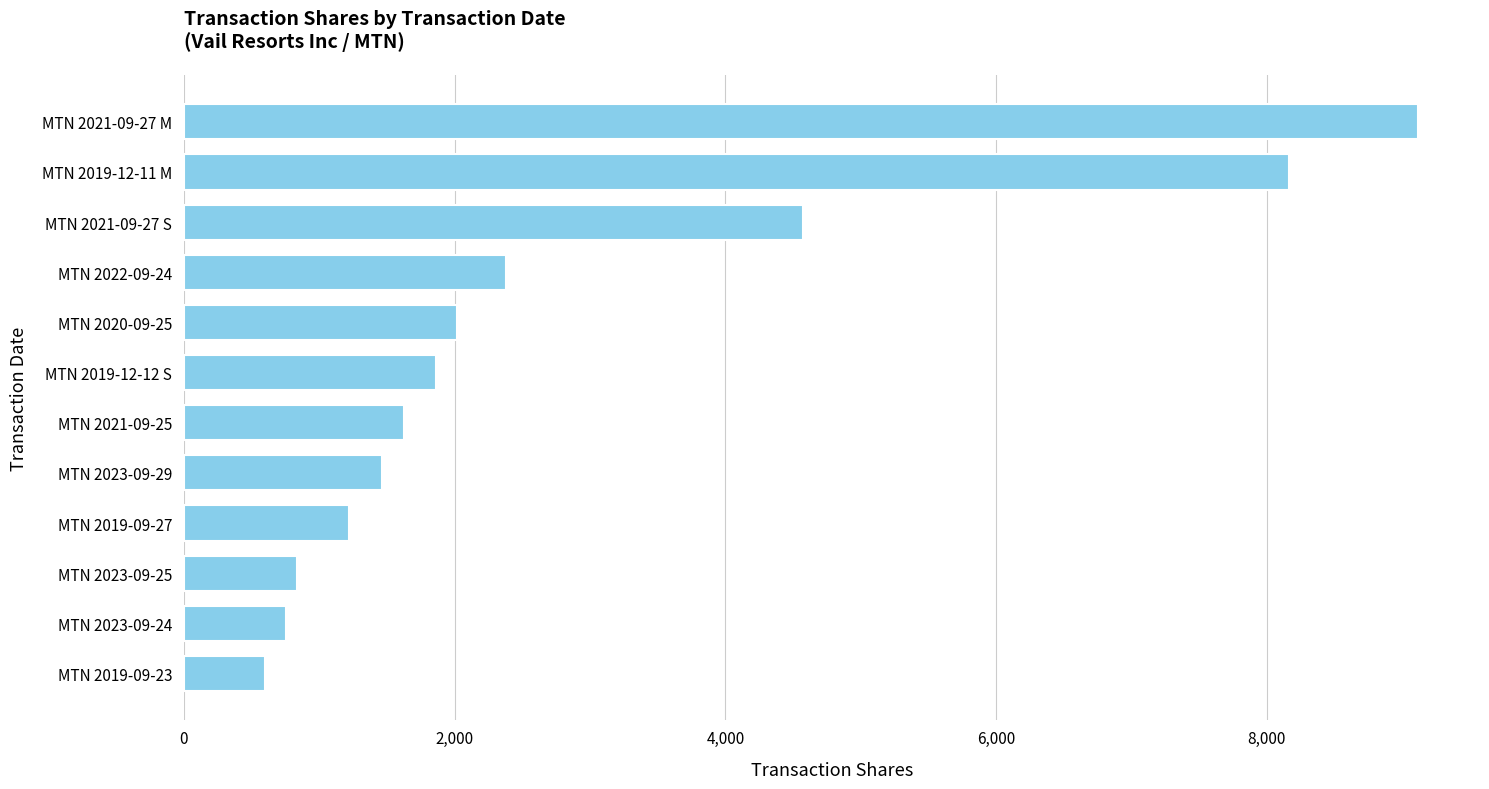

List the labels in order of value, largest first.

MTN 2021-09-27 M, MTN 2019-12-11 M, MTN 2021-09-27 S, MTN 2022-09-24, MTN 2020-09-25, MTN 2019-12-12 S, MTN 2021-09-25, MTN 2023-09-29, MTN 2019-09-27, MTN 2023-09-25, MTN 2023-09-24, MTN 2019-09-23